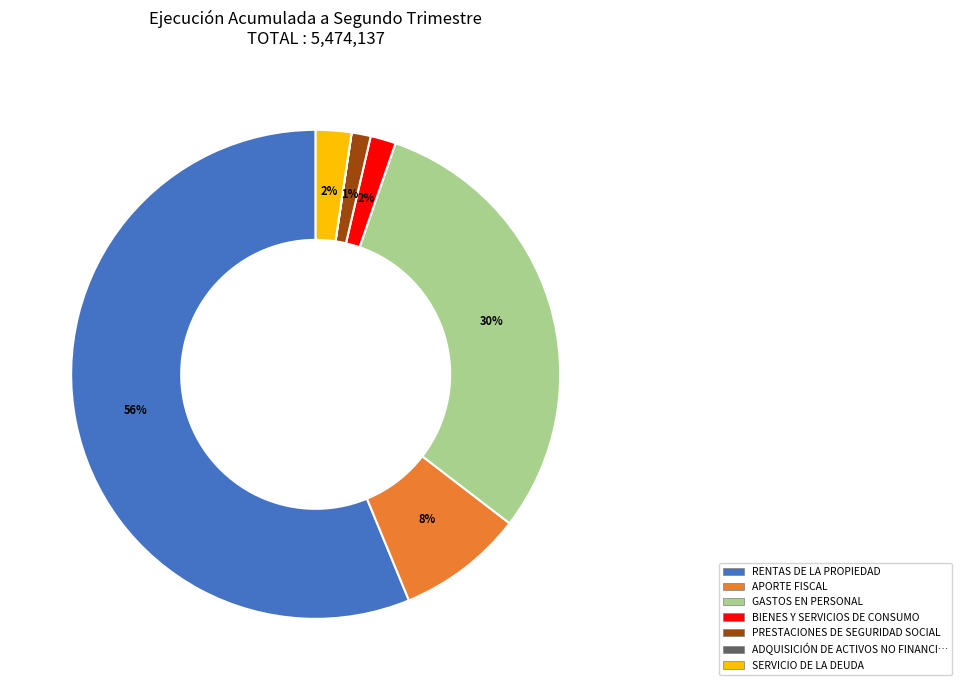

To the nearest percent, what is the average slice percentage?

14%